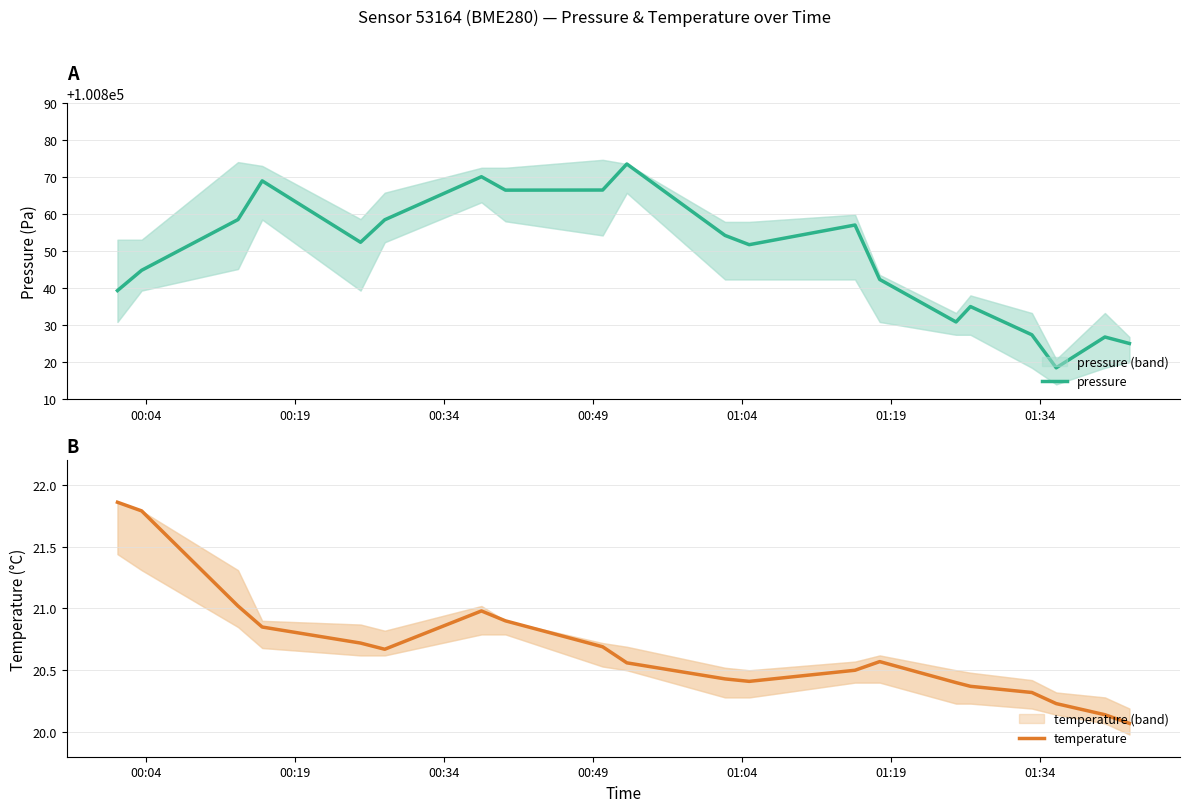

What is the difference between the maximum and minimum values in the temperature series?

1.8